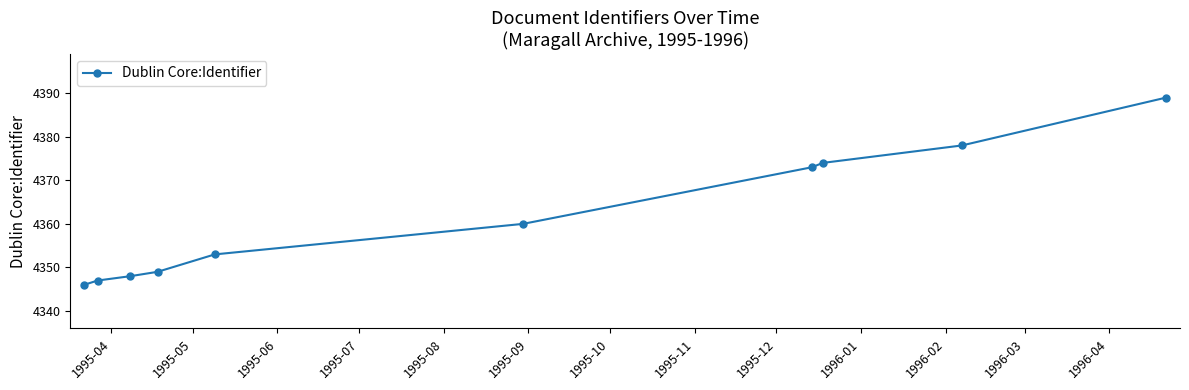

How many lines are shown in the chart?

1